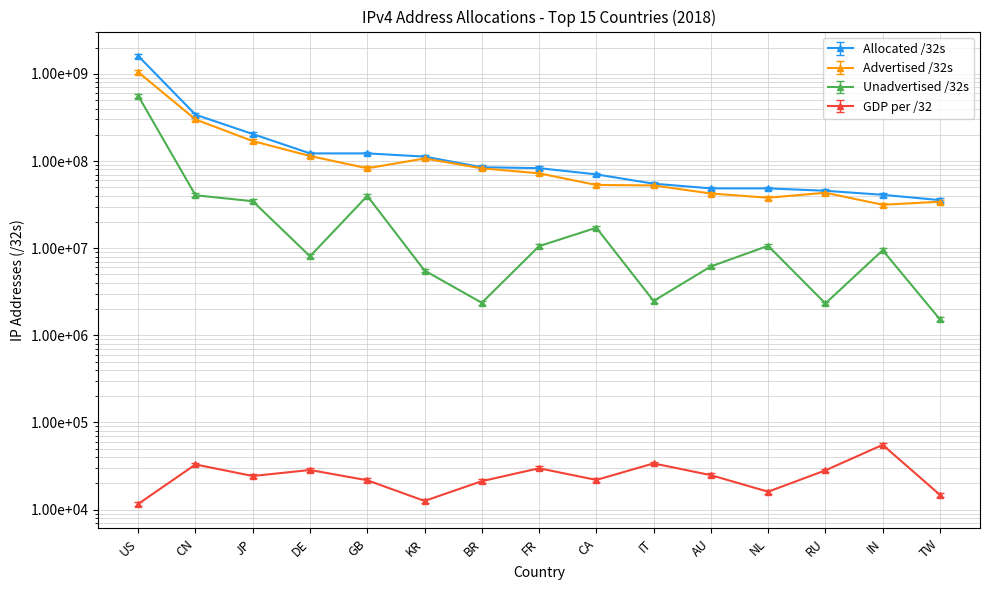

True or false: GDP per /32 and Allocated /32s intersect in this chart.

False